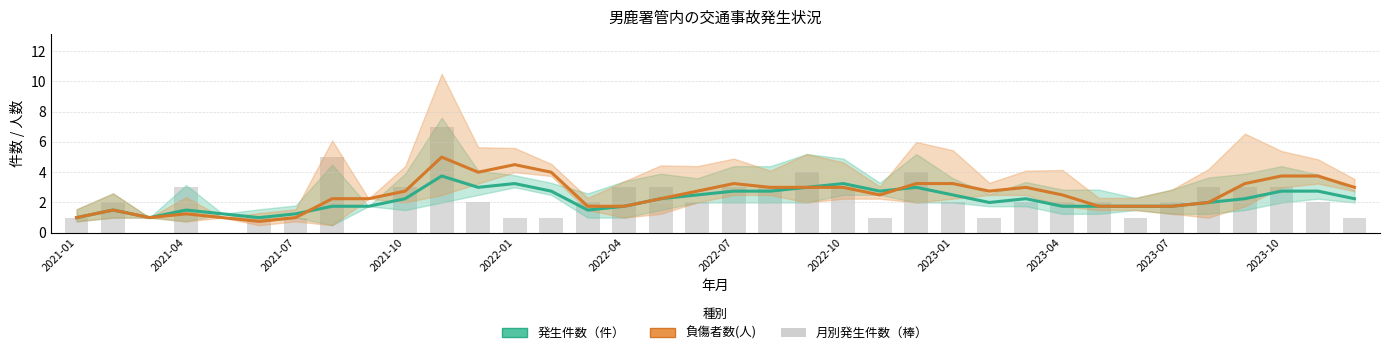

Which series changed the most between 13 and 19?

月別発生件数